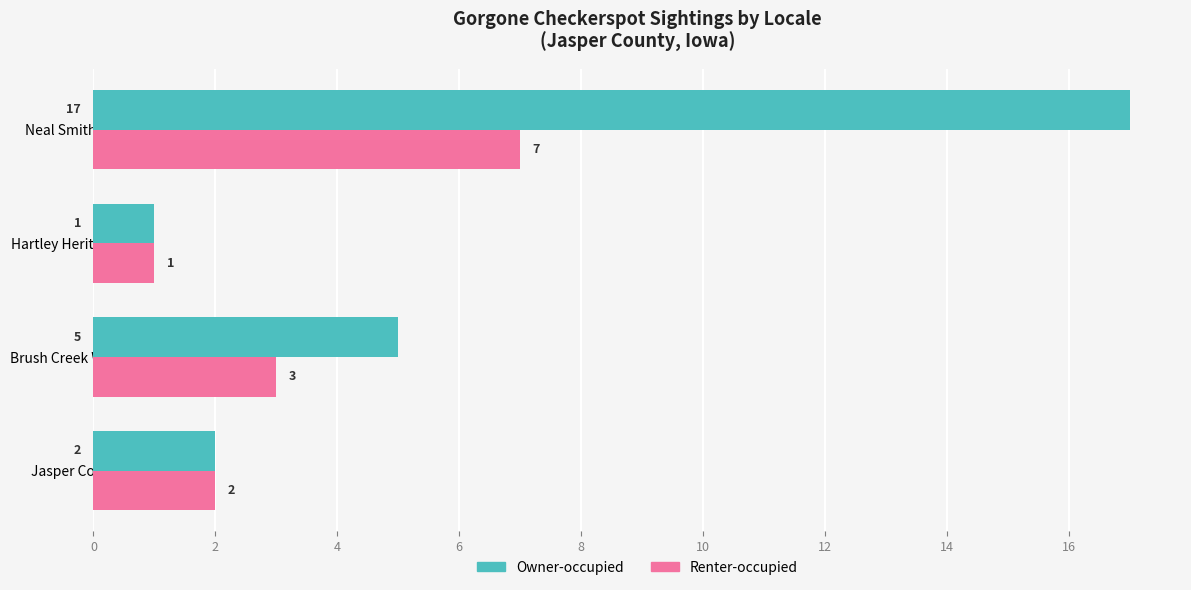

At which category does the chart reach its minimum across all series?

Hartley Heritage Fen